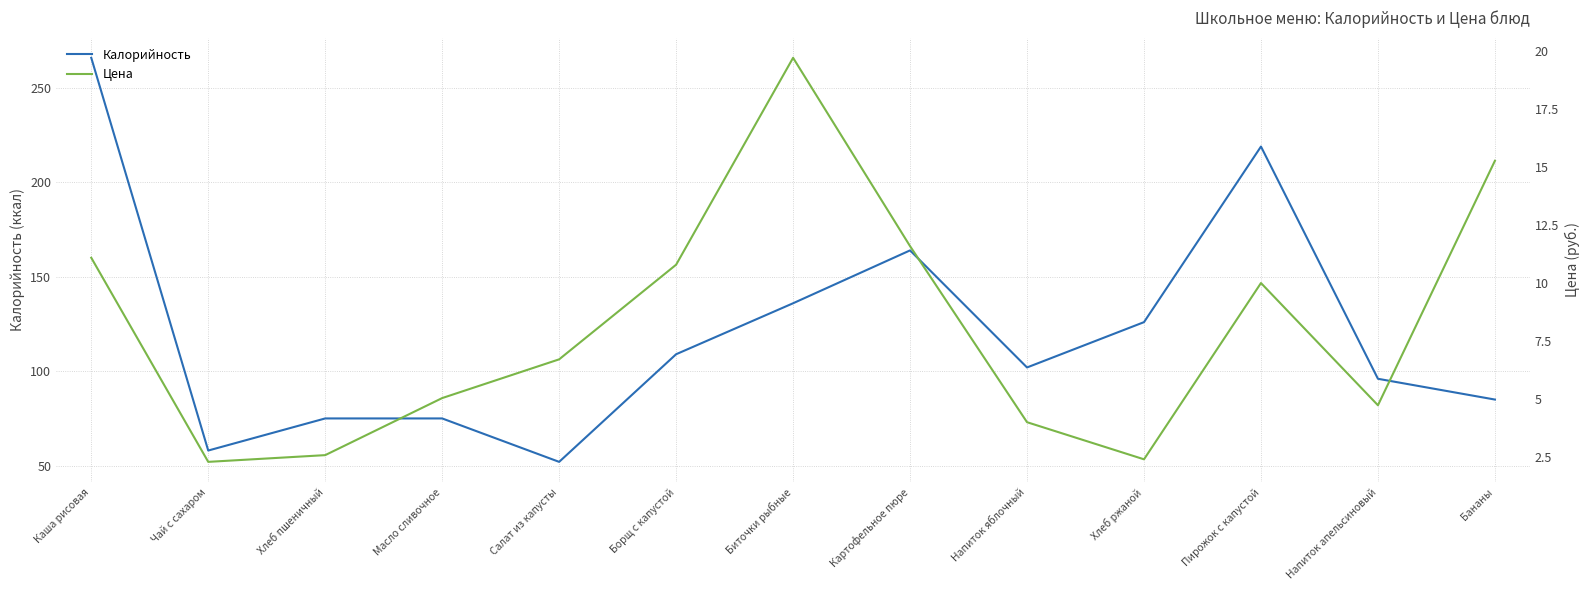

Is the value of Калорийность at Пирожок с капустой greater than the value of Цена at Картофельное пюре?

Yes